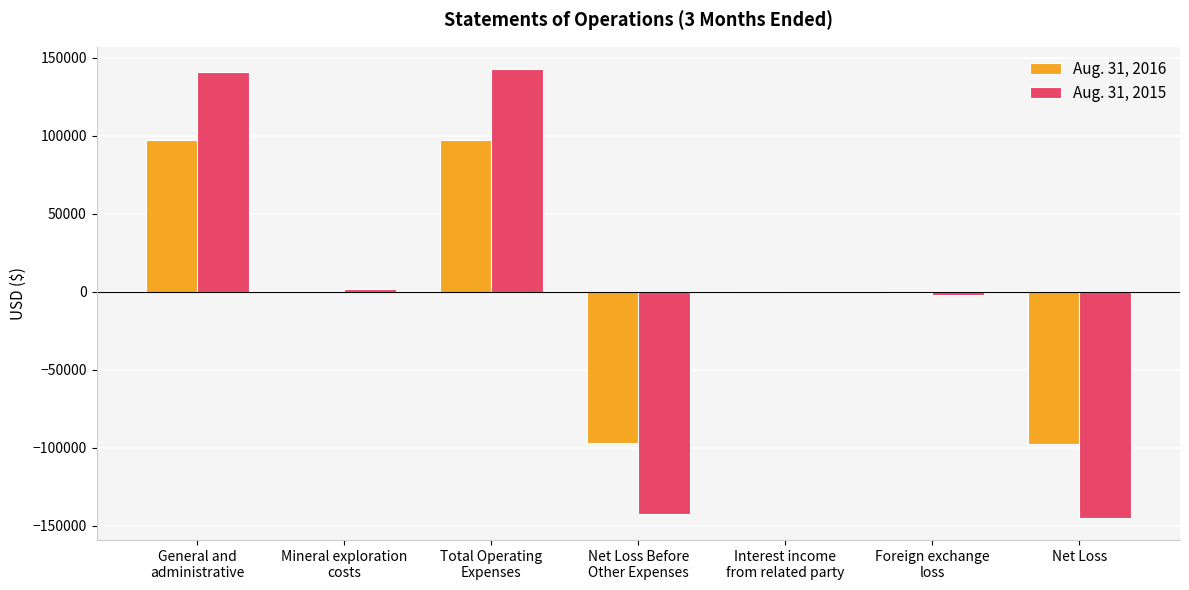

What is the maximum value shown in the chart?

142751